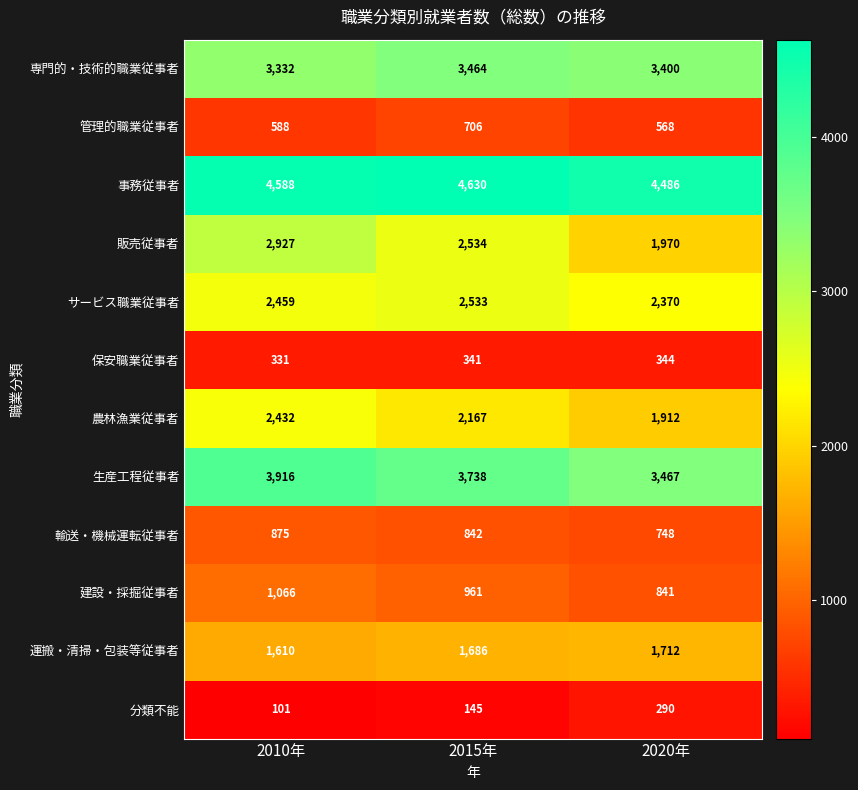

What is the difference between the highest and lowest values at 2020年?

4196